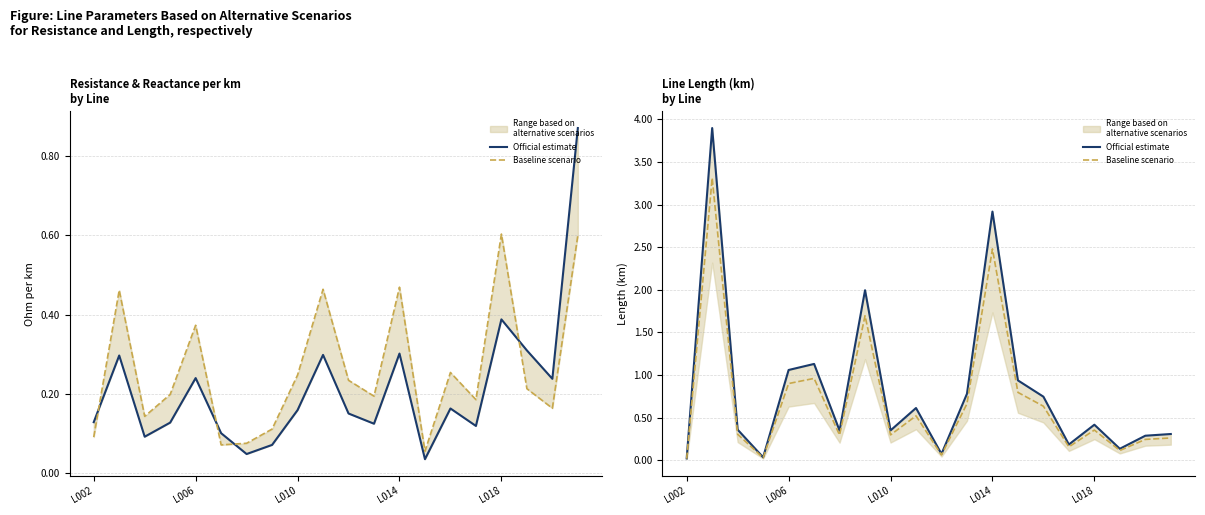

What is the approximate value of Official estimate at 10?

0.1